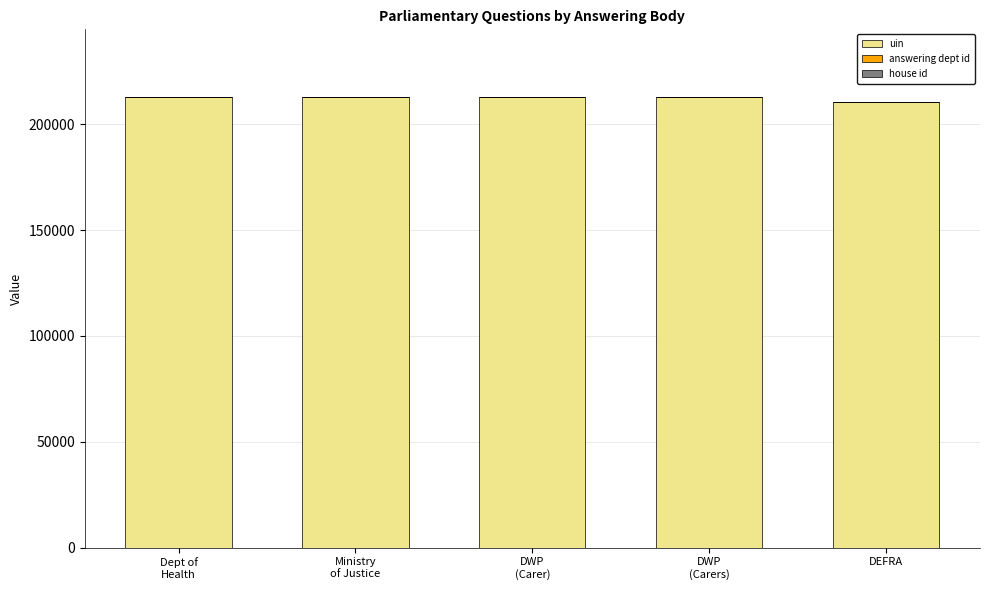

True or false: uin has a value of 307885 at DEFRA.

False